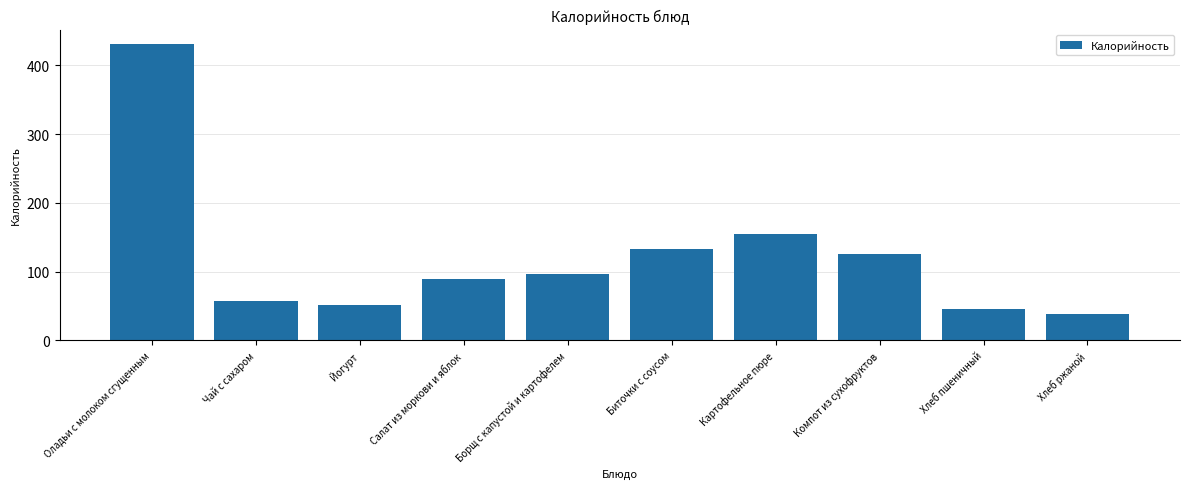

What is the average value?

122.1